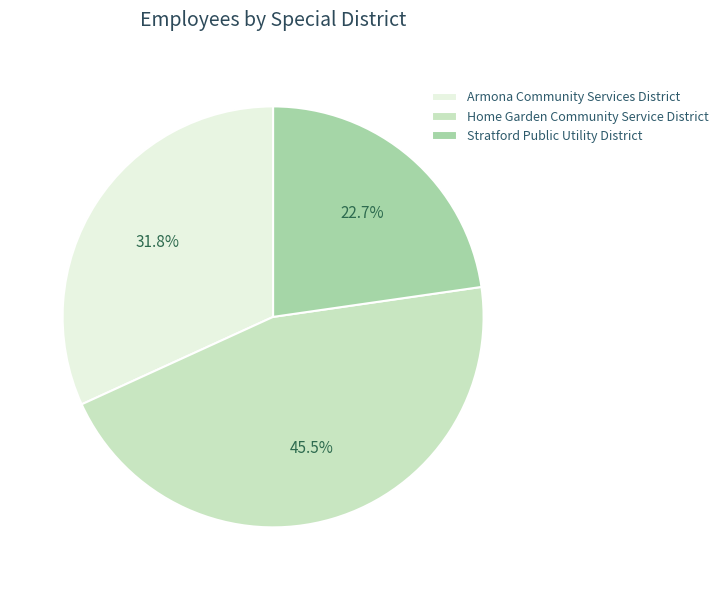

The Stratford Public Utility District slice represents 23% of the pie. True or false?

True